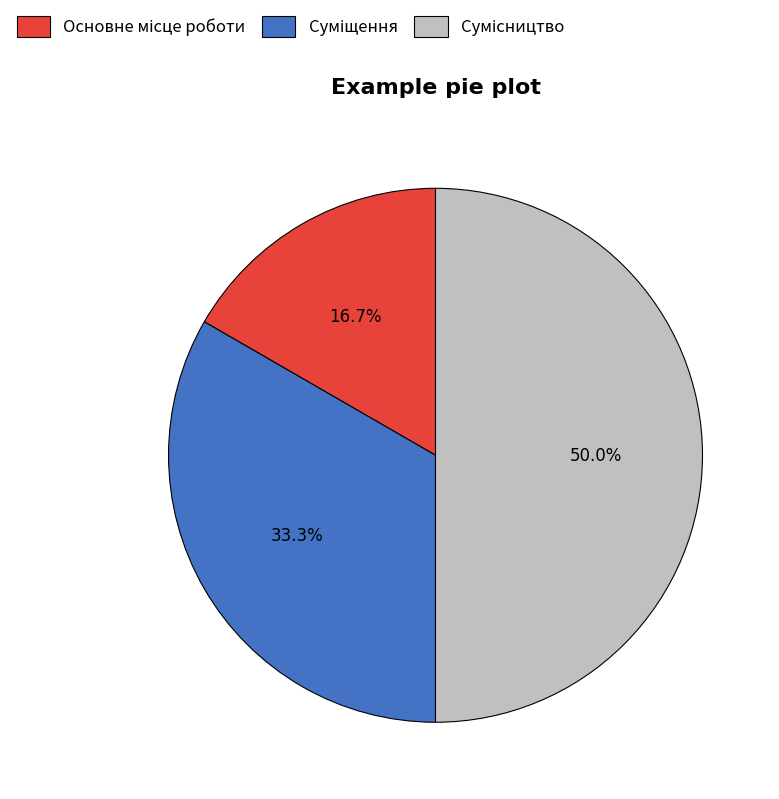

Between Суміщення and Сумісництво, which is larger?

Сумісництво